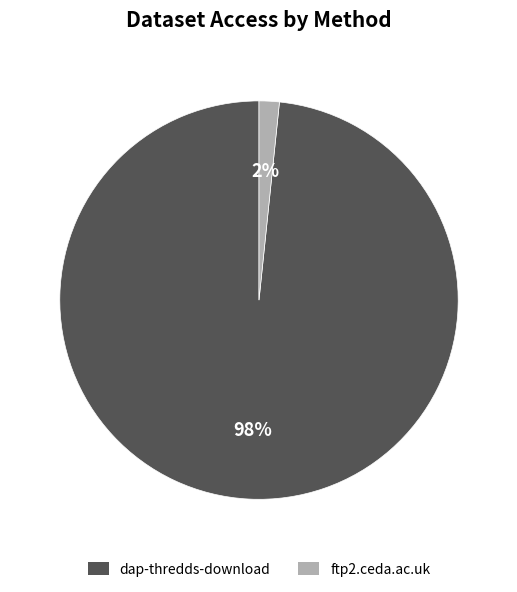

How many slices are in this pie chart?

2